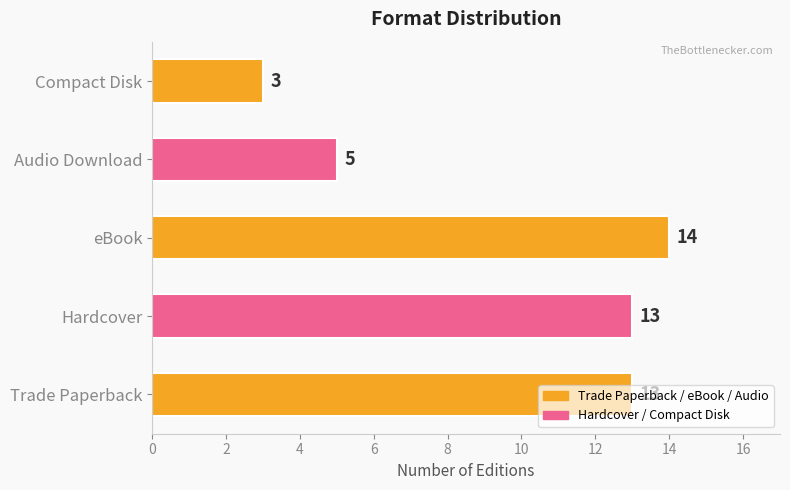

What is the average value?

10